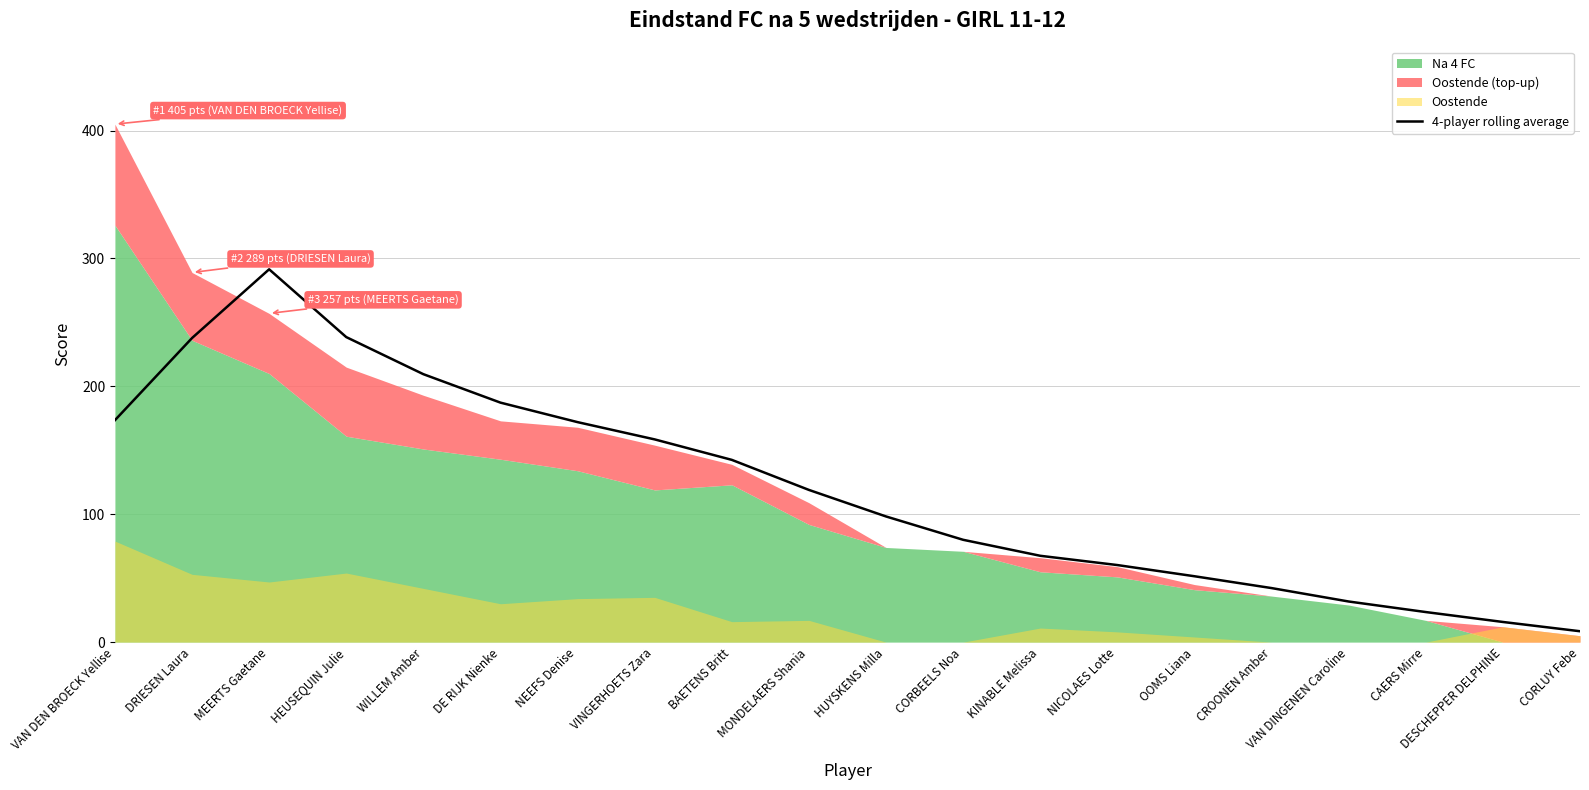

Does the chart display data point markers on the line(s)?

No